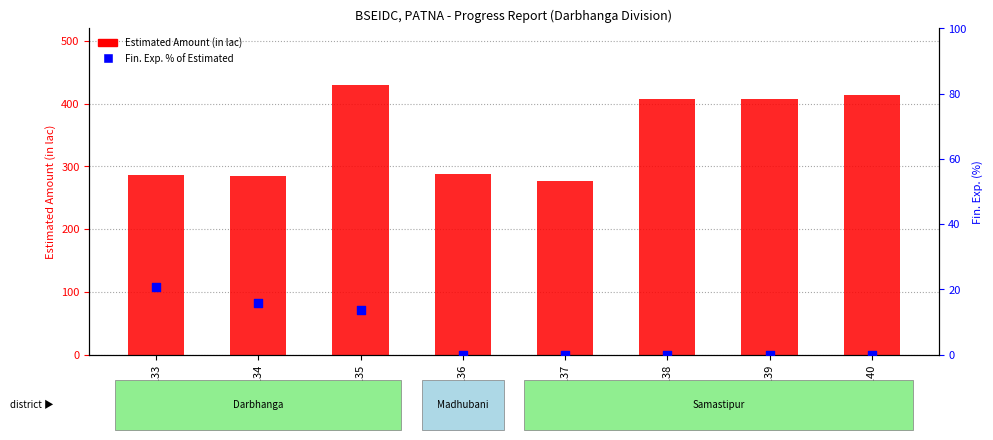

Which series has the largest total across all categories?

Estimated Amount (in lac)